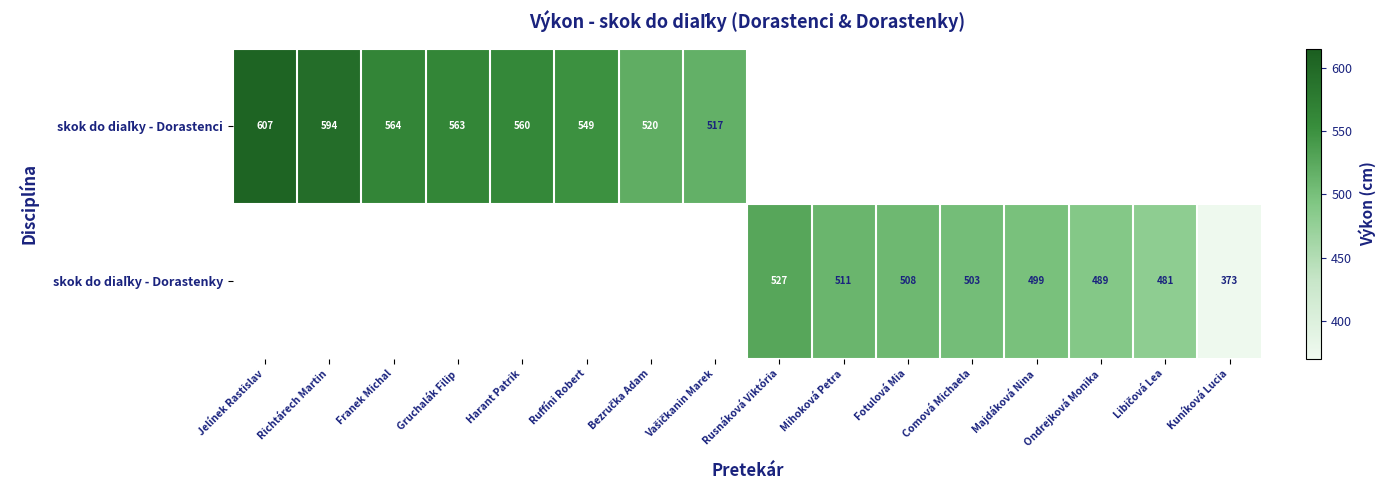

How many categories are shown in the chart?

16